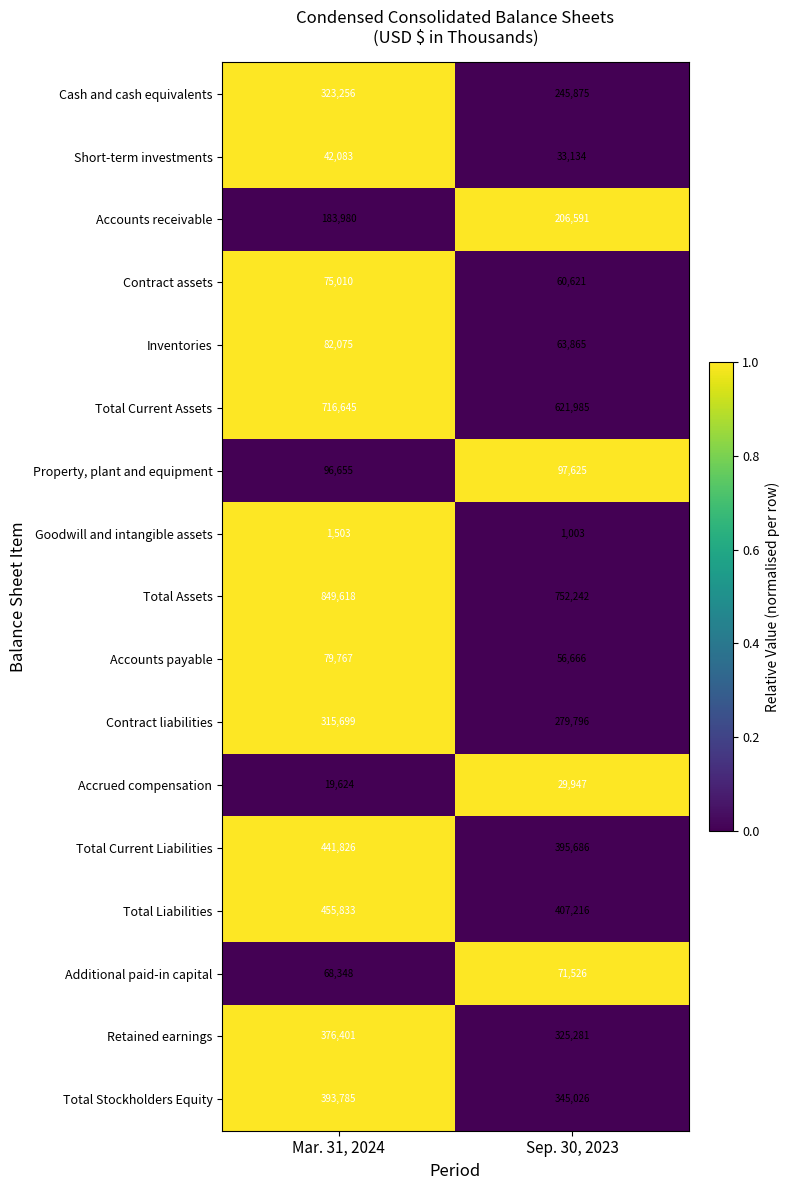

The value of Contract liabilities at Mar. 31, 2024 is 123802. True or false?

False